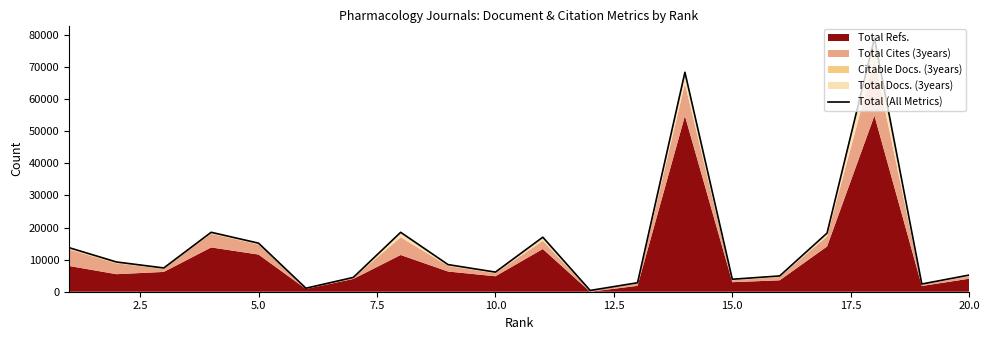

Reading right to left, list all the values displayed in this chart.

5200	2401	79023	18278	4922	3886	68413	2798	398	16998	6117	8455	18521	4461	1096	15139	18527	7414	9277	13737